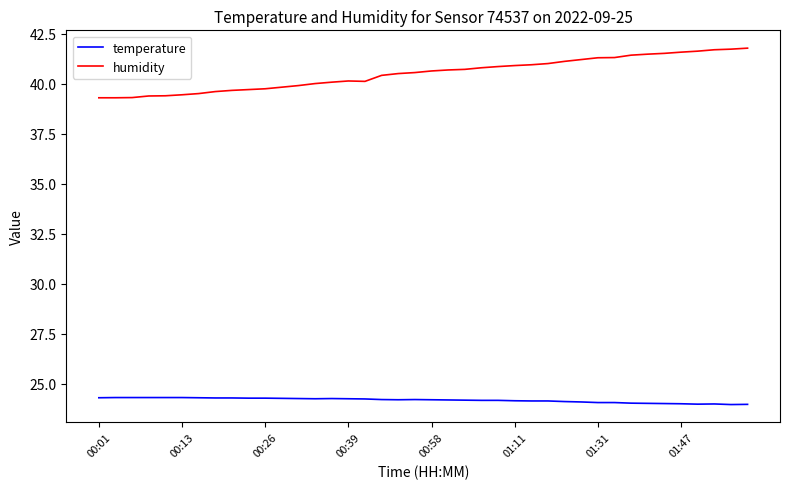

How many distinct data groups are displayed?

2